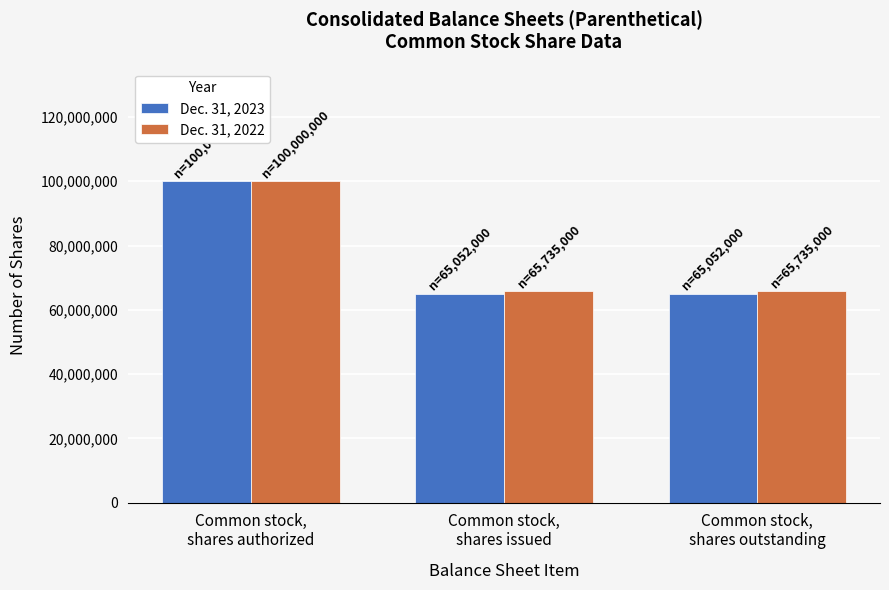

What is the minimum value shown in the chart?

65052000